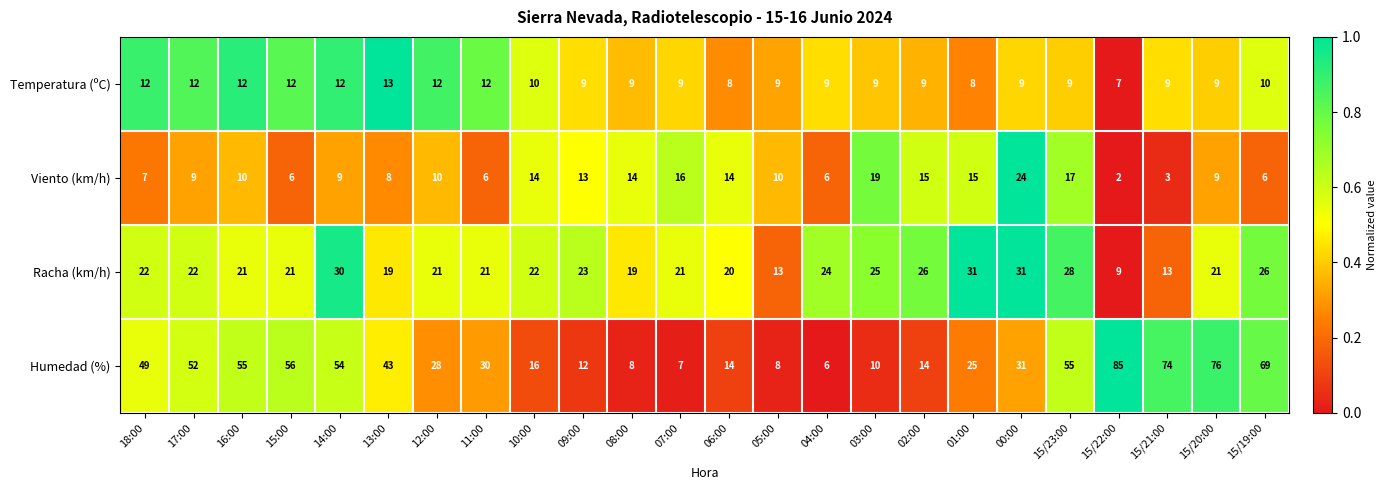

Rank the series at 15/19:00 from highest to lowest value.

Humedad (%), Racha (km/h), Temperatura (ºC), Viento (km/h)